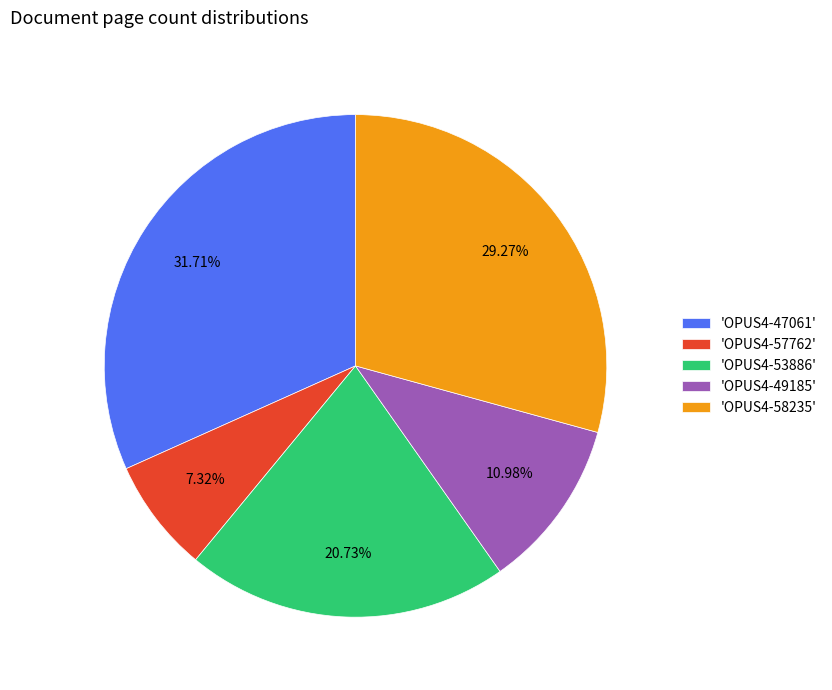

Does 'OPUS4-47061' represent more than half of the total?

No